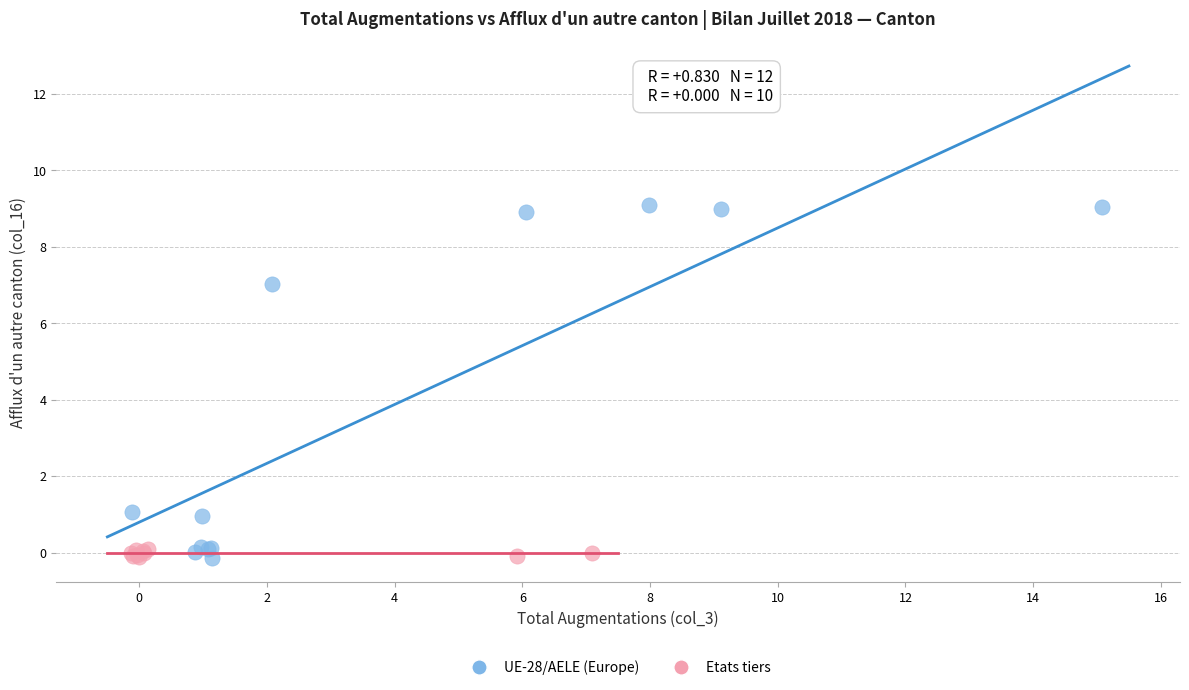

Which series has the widest spread of Y values?

UE-28/AELE (Europe)